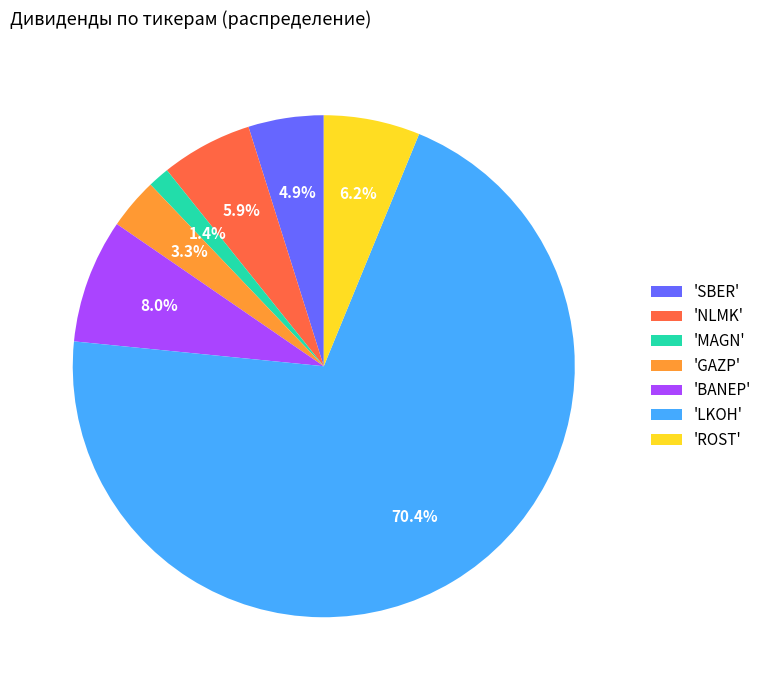

Combined, do 'BANEP' and 'LKOH' account for over 50%?

Yes